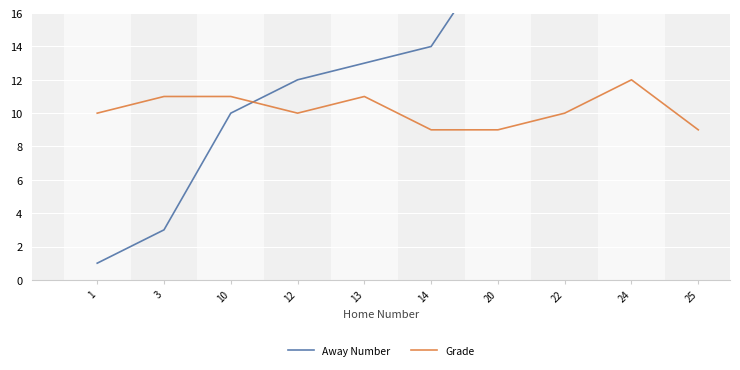

Which series has the largest total across all categories?

Away Number